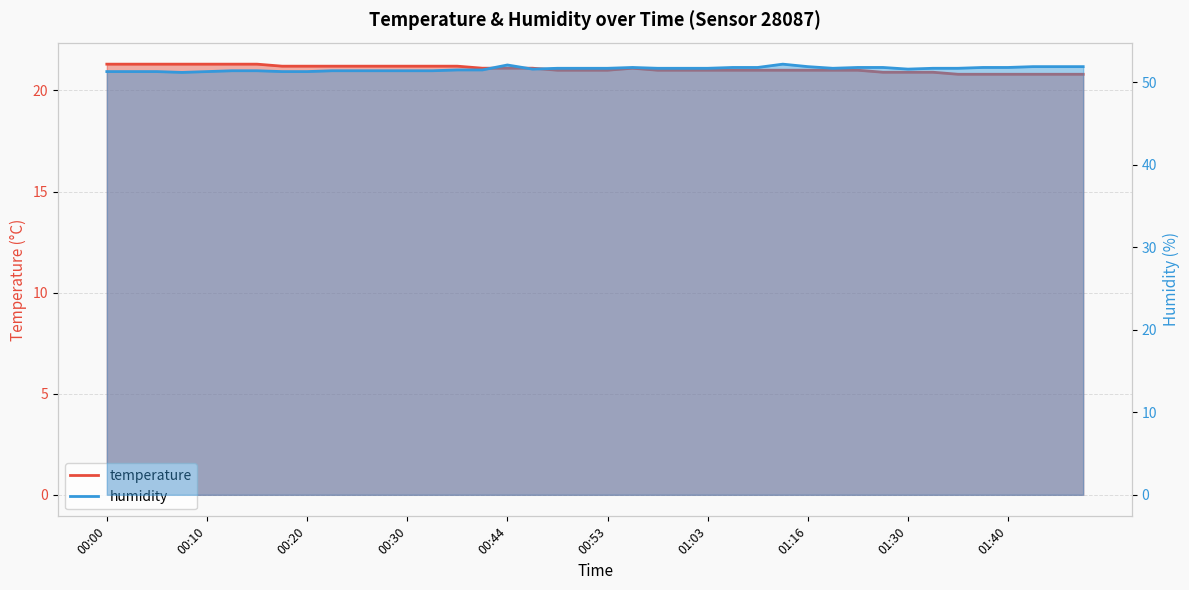

Does the chart display data point markers on the line(s)?

No